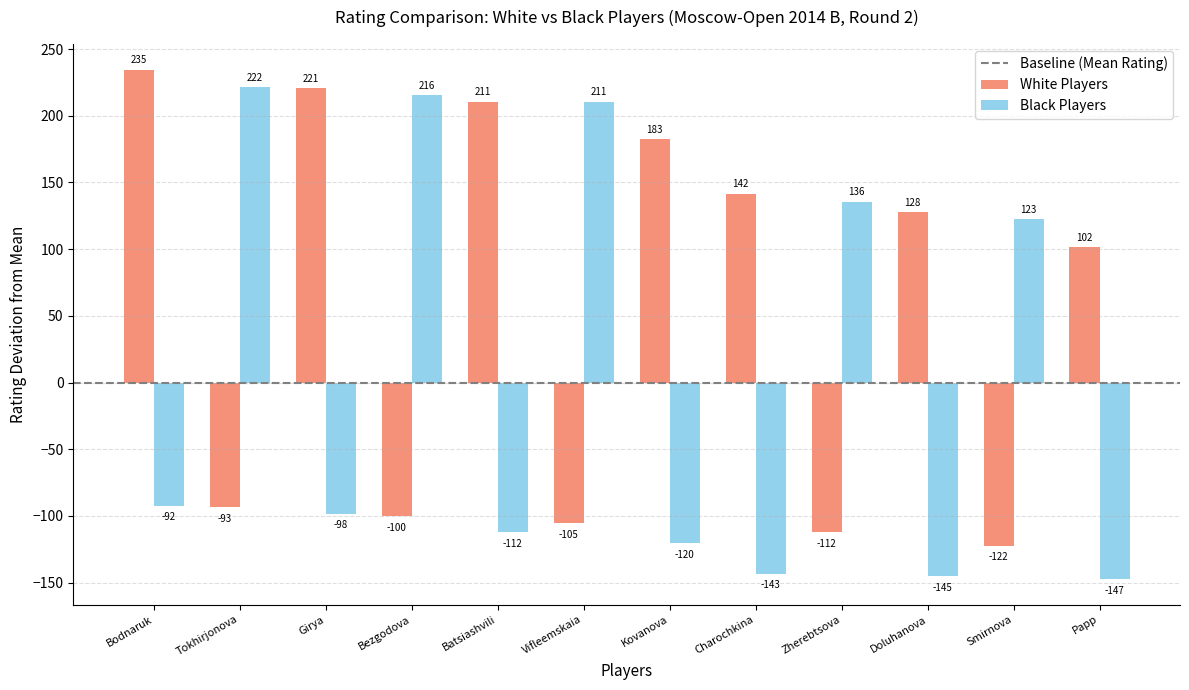

Rank the series by their average value, from lowest to highest.

Black Players, White Players